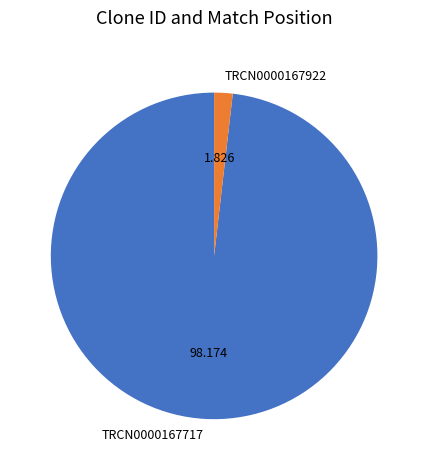

Which category has the biggest portion of the pie?

TRCN0000167717